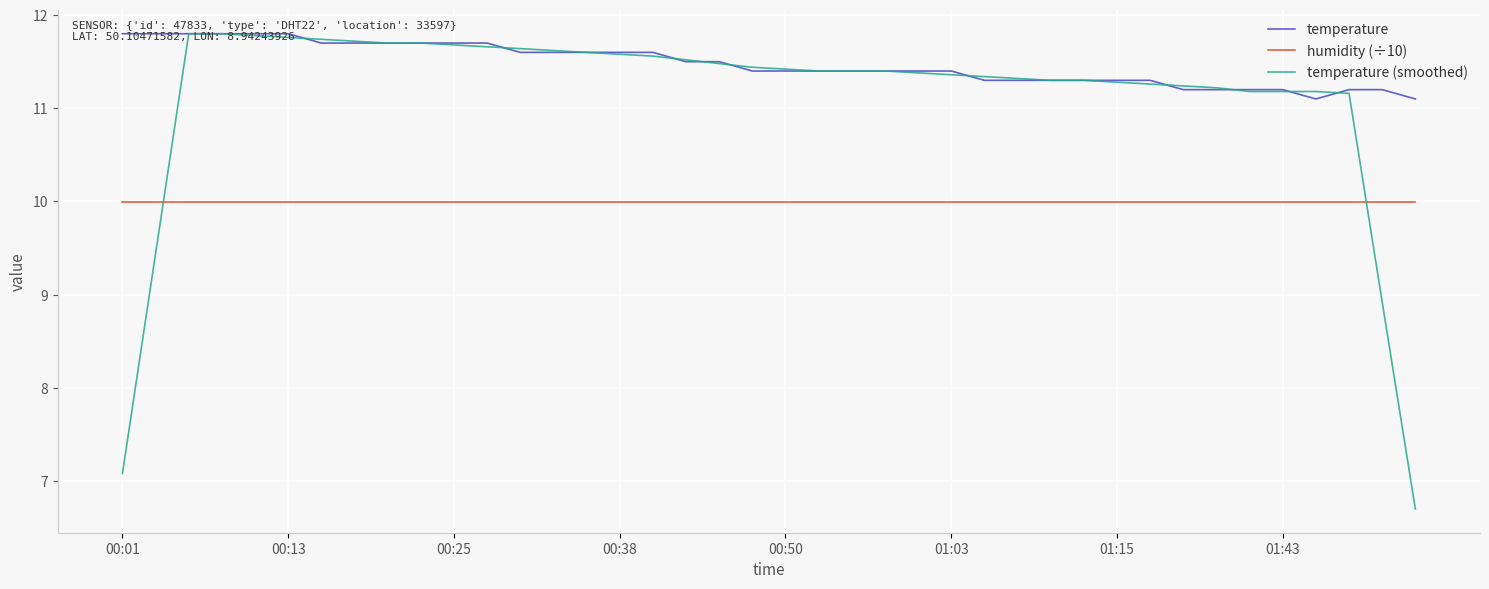

What is the smallest value displayed?

6.7